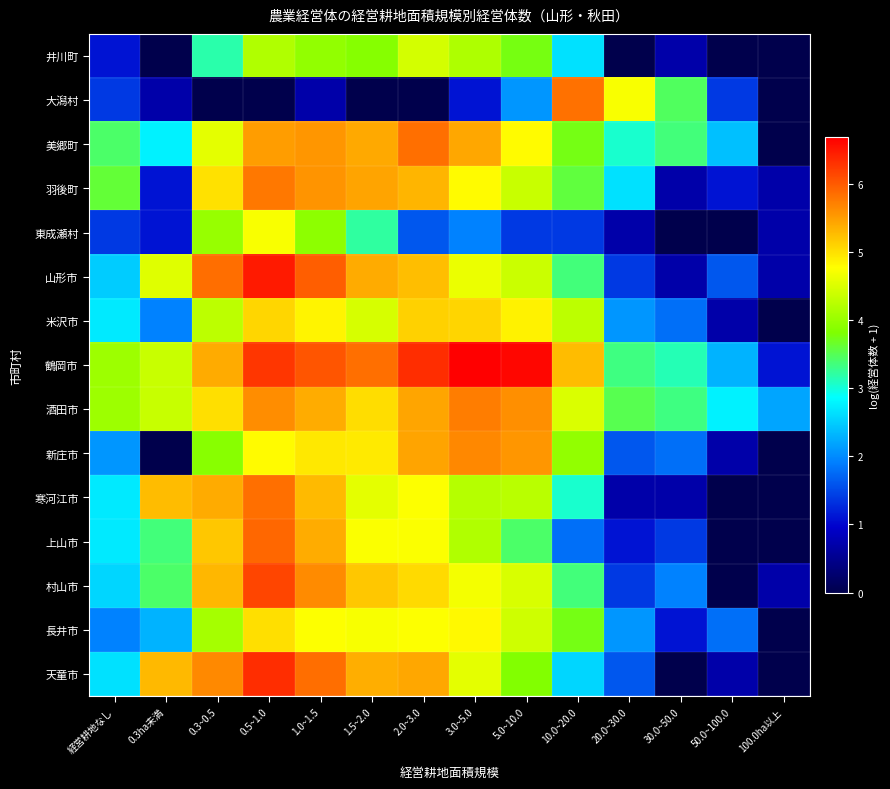

Which series has the largest total across all categories?

鶴岡市